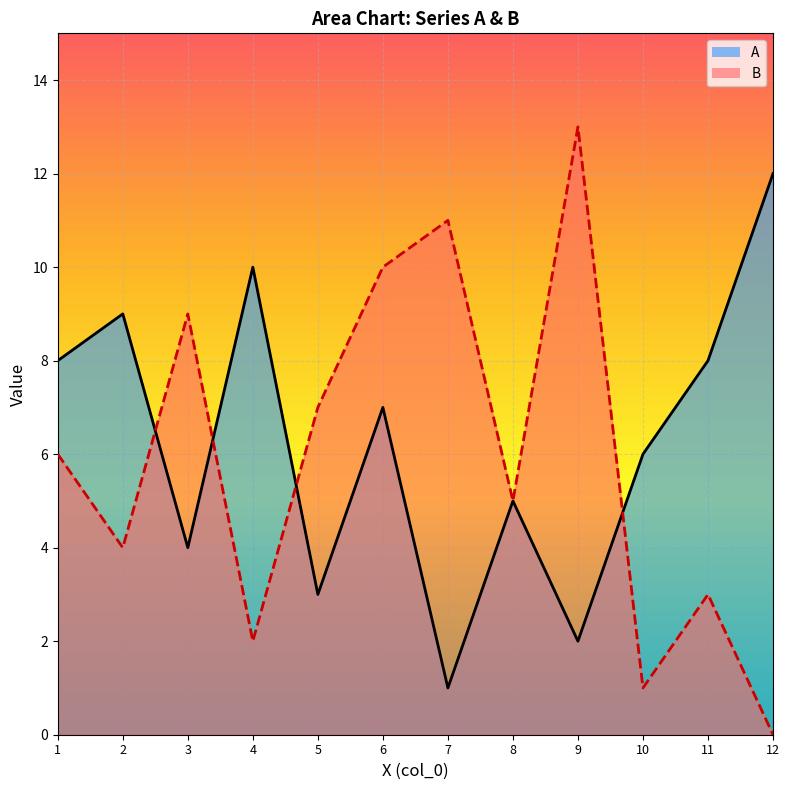

Reading left to right, transcribe all the data shown in this chart.

A line: 8	9	4	10	3	7	1	5	2	6	8	12
B line: 6	4	9	2	7	10	11	5	13	1	3	0